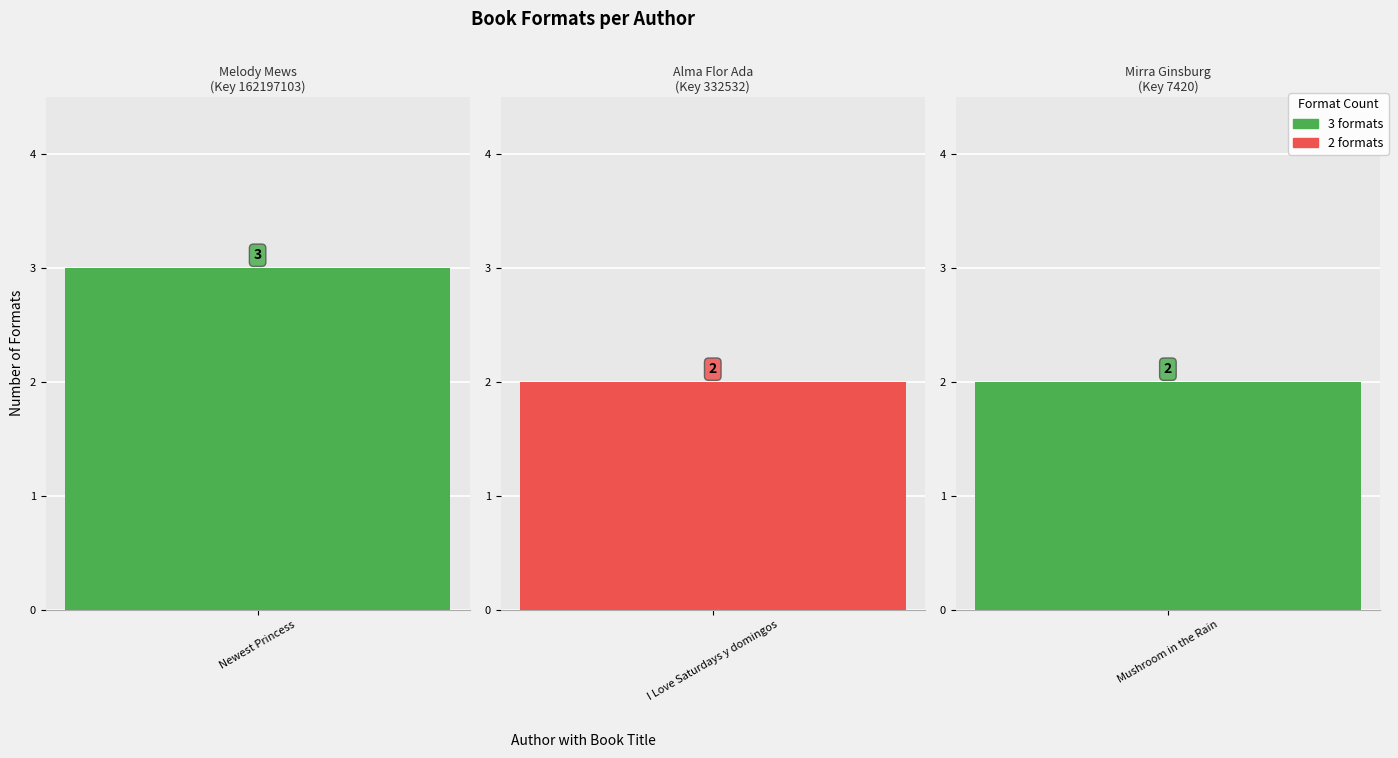

What is the label of the 2nd bar from the left?

Alma Flor Ada